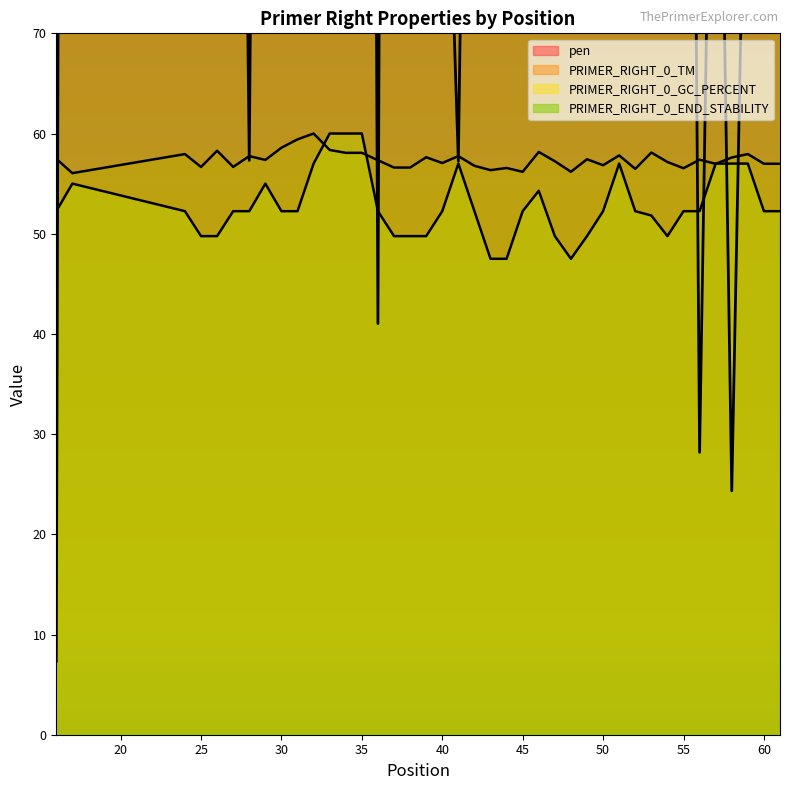

Rank the series at 39 from highest to lowest value.

PRIMER_RIGHT_0_END_STABILITY, pen, PRIMER_RIGHT_0_TM, PRIMER_RIGHT_0_GC_PERCENT